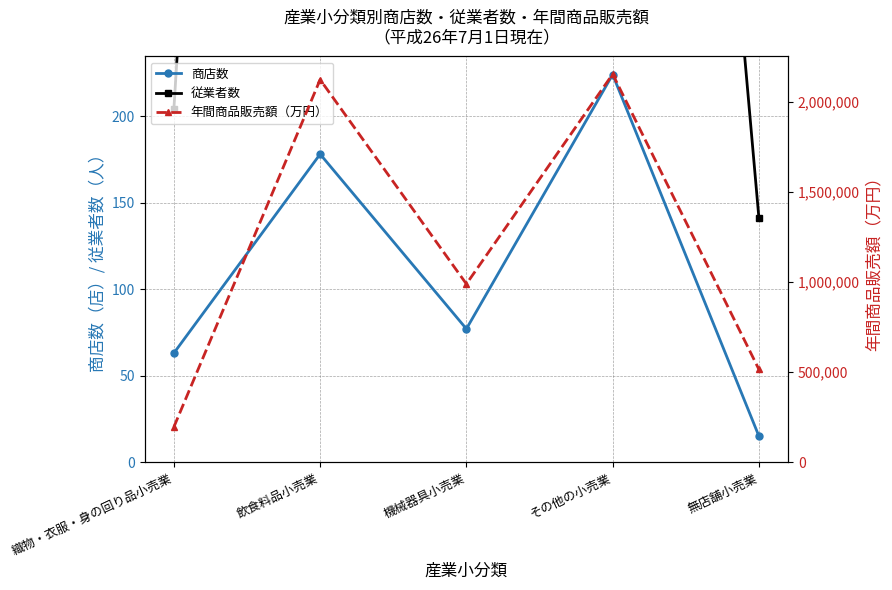

True or false: 従業者数 and 年間商品販売額（万円） cross at least once.

False